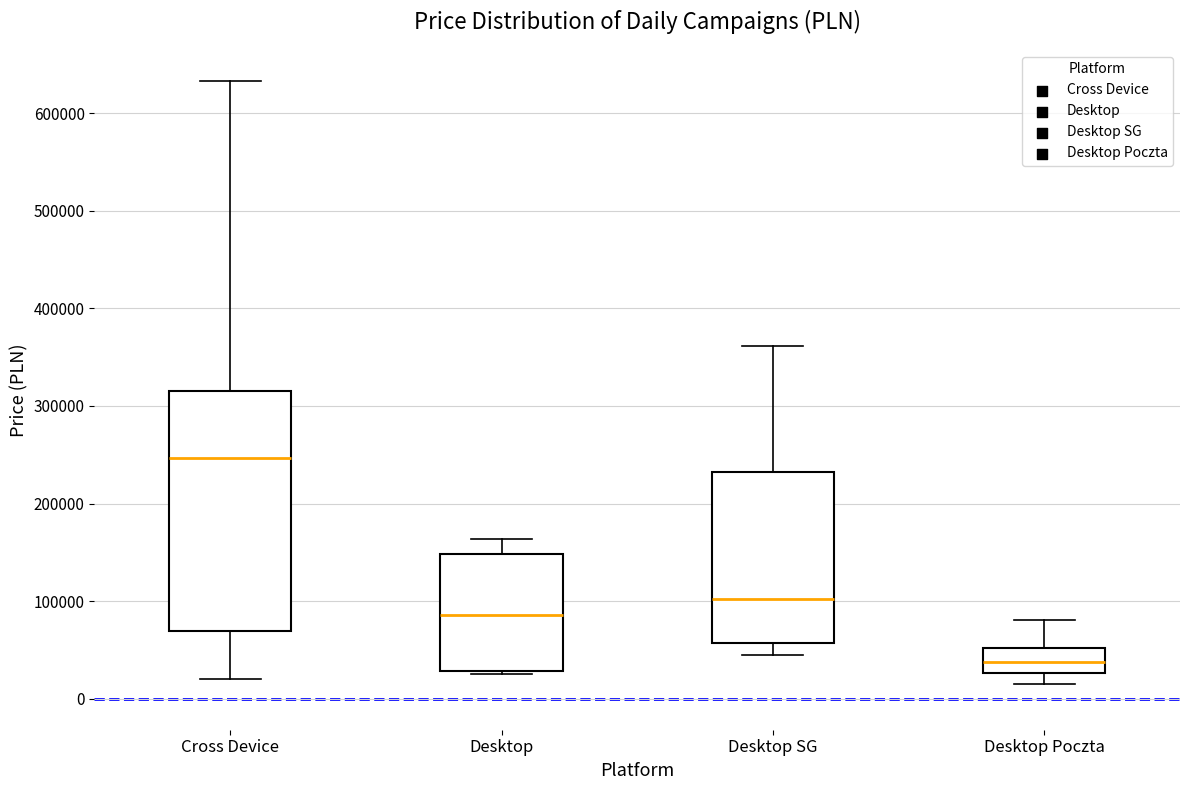

Which box is the tallest, from its lower edge to its upper edge?

Cross Device